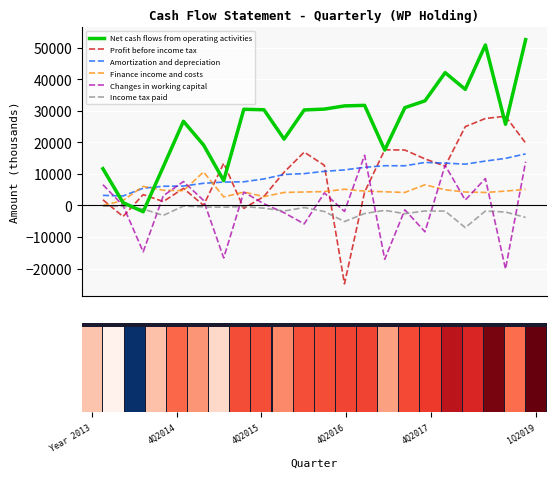

What is the greatest value displayed?

52630.0